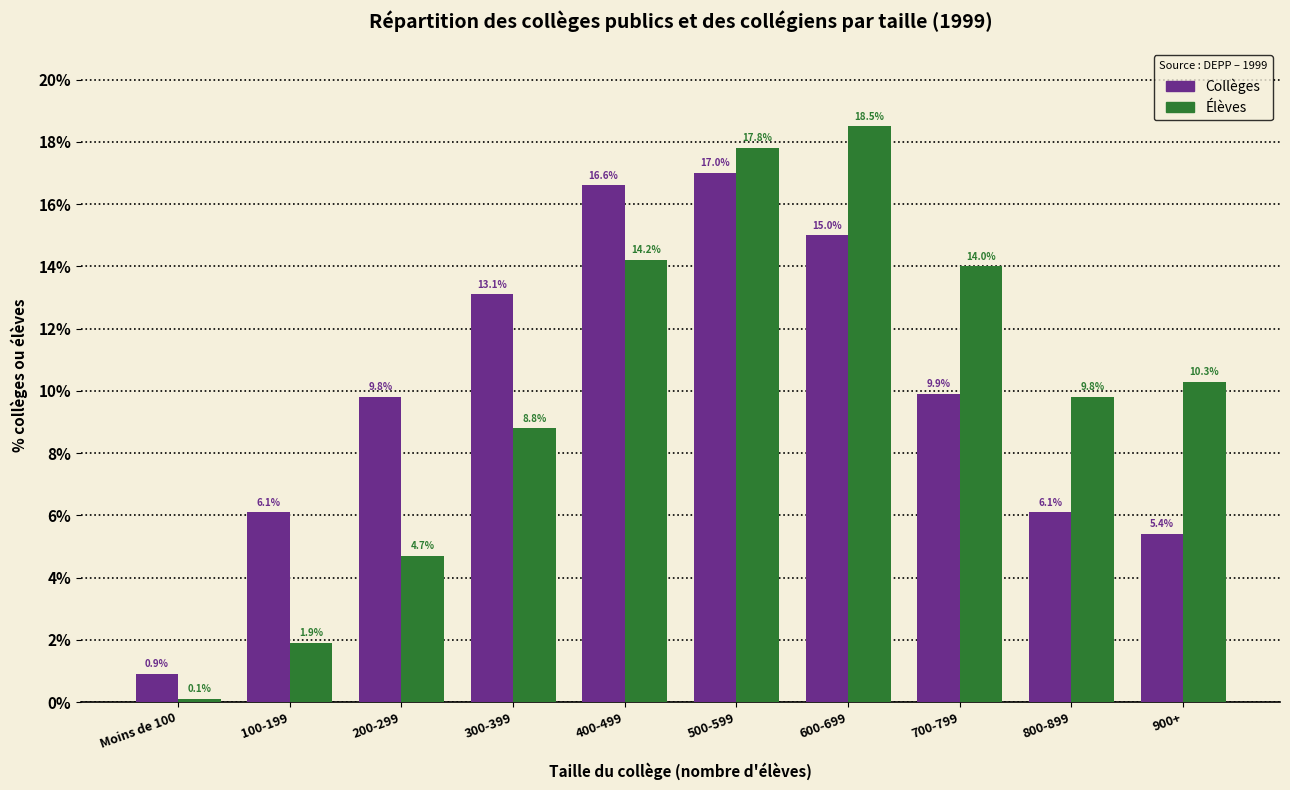

Reading left to right, transcribe all the data shown in this chart.

Collèges: Moins de 100=0.9	100-199=6.1	200-299=9.8	300-399=13.1	400-499=16.6	500-599=17.0	600-699=15.0	700-799=9.9	800-899=6.1	900+=5.4
Élèves: Moins de 100=0.1	100-199=1.9	200-299=4.7	300-399=8.8	400-499=14.2	500-599=17.8	600-699=18.5	700-799=14.0	800-899=9.8	900+=10.3